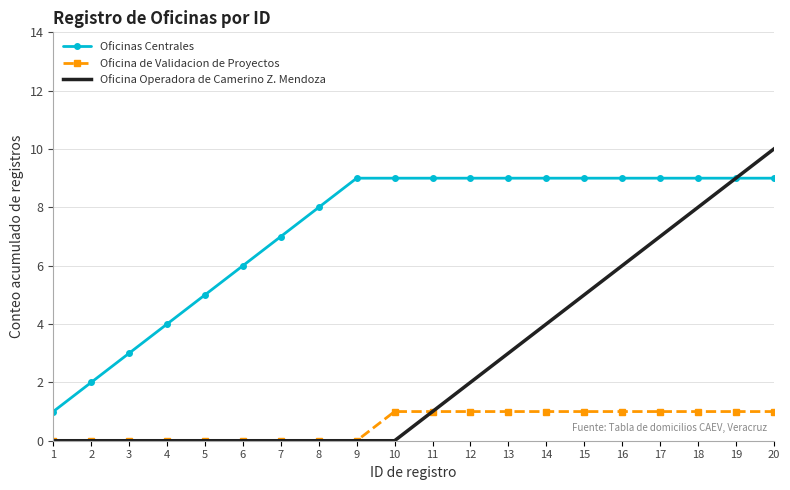

Is the value of Oficinas Centrales at 16 greater than the value of Oficina de Validacion de Proyectos at 10?

Yes